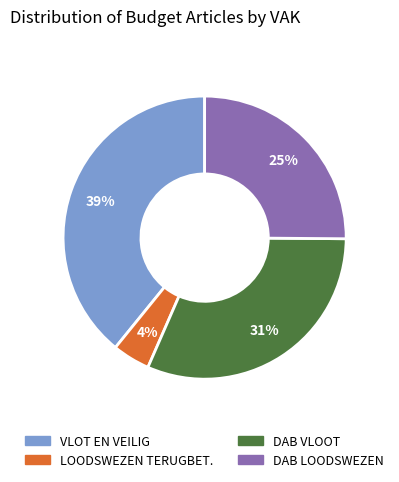

To the nearest percent, what is the average slice percentage?

25%